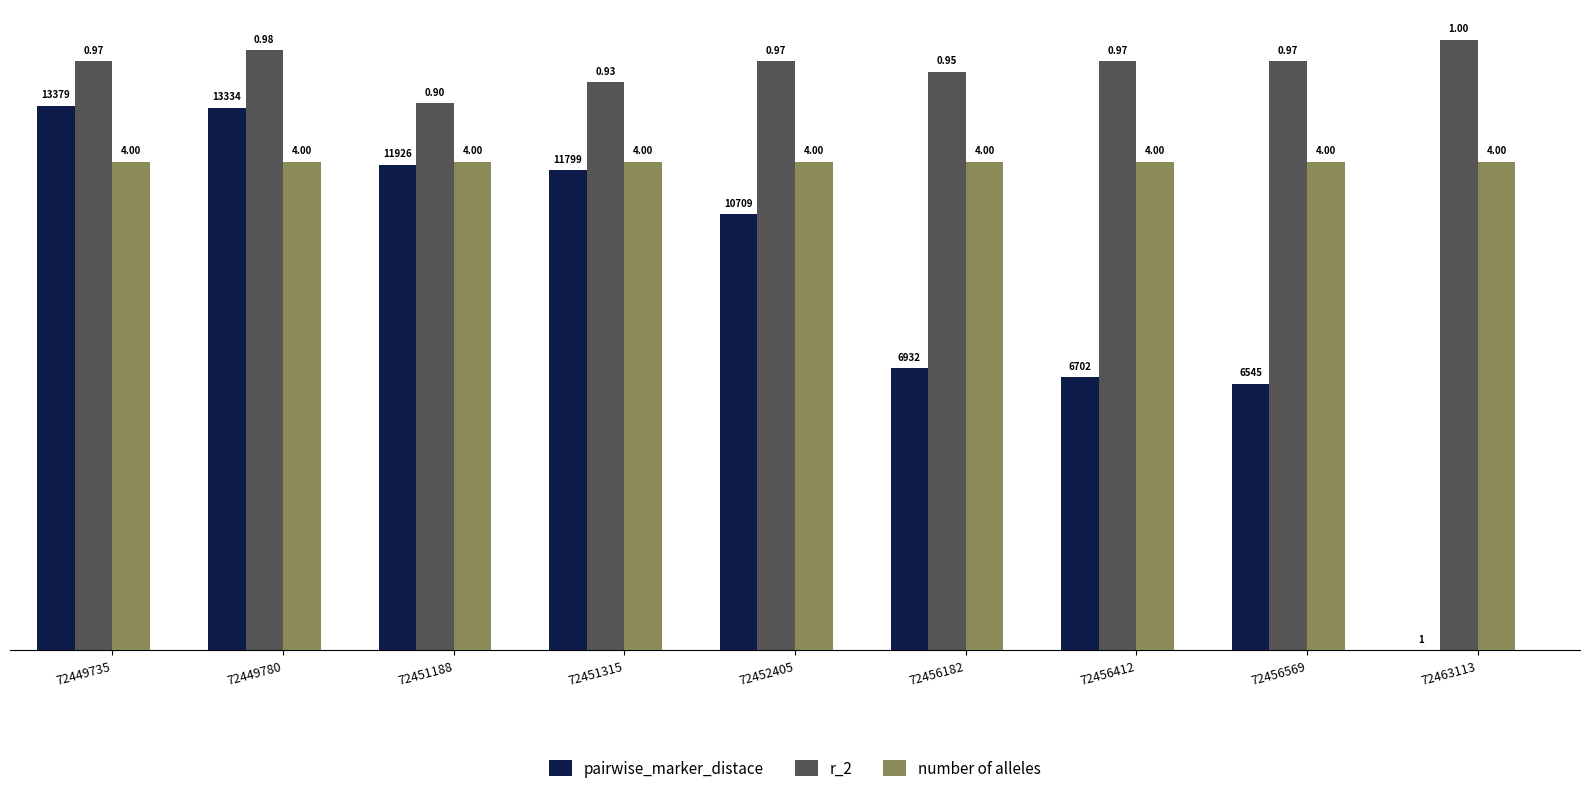

Reading left to right, list all the values displayed in this chart.

pairwise_marker_distace: 72449735=4.5	72449780=4.4	72451188=4.0	72451315=3.9	72452405=3.6	72456182=2.3	72456412=2.2	72456569=2.2	72463113=0.0
r_2: 72449735=4.8	72449780=4.9	72451188=4.5	72451315=4.7	72452405=4.8	72456182=4.7	72456412=4.8	72456569=4.8	72463113=5.0
number of alleles: 72449735=4.0	72449780=4.0	72451188=4.0	72451315=4.0	72452405=4.0	72456182=4.0	72456412=4.0	72456569=4.0	72463113=4.0